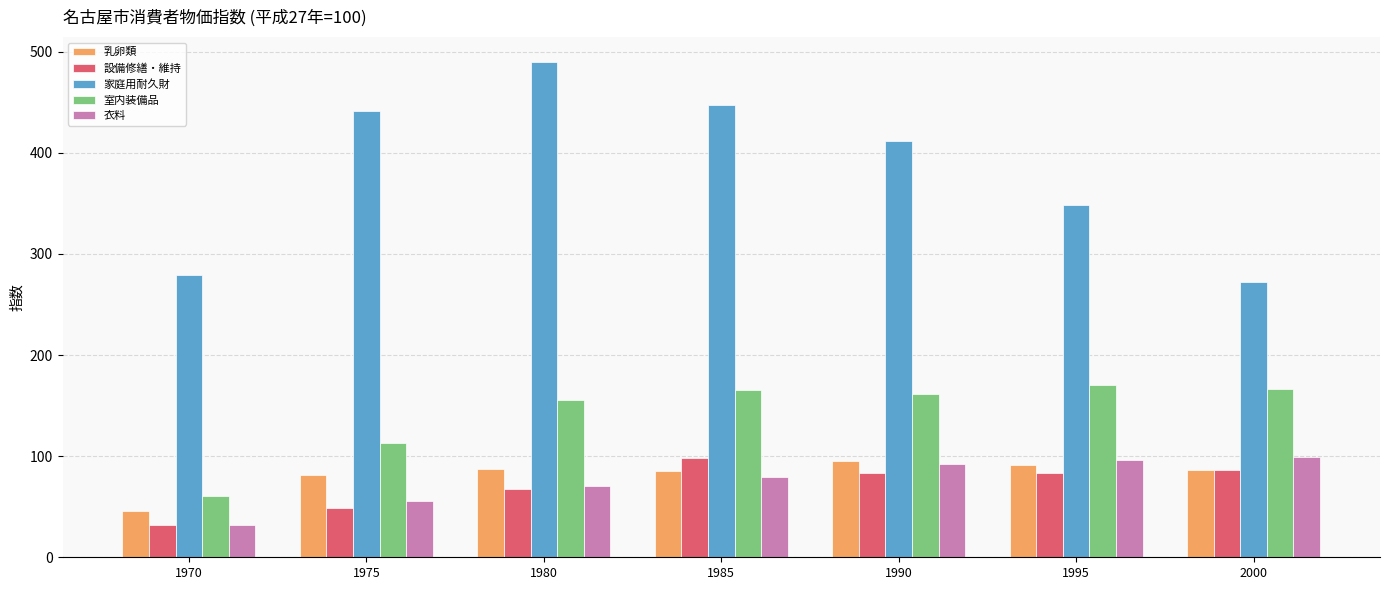

How many groups of bars are there?

7